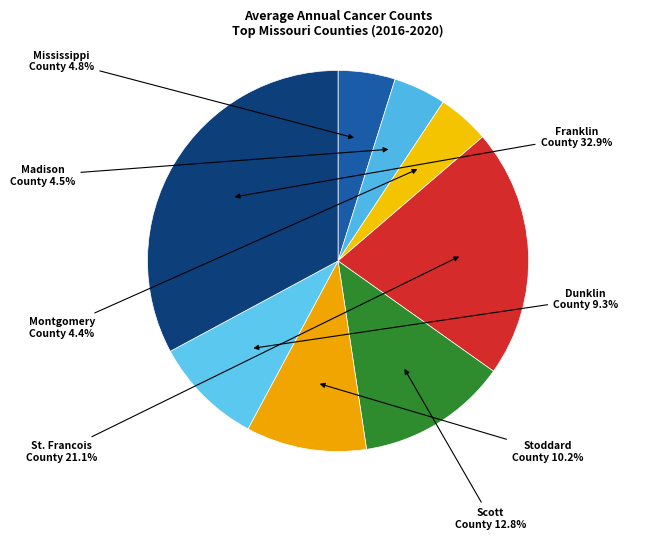

Is it true that Dunklin County is 9% of the pie?

True